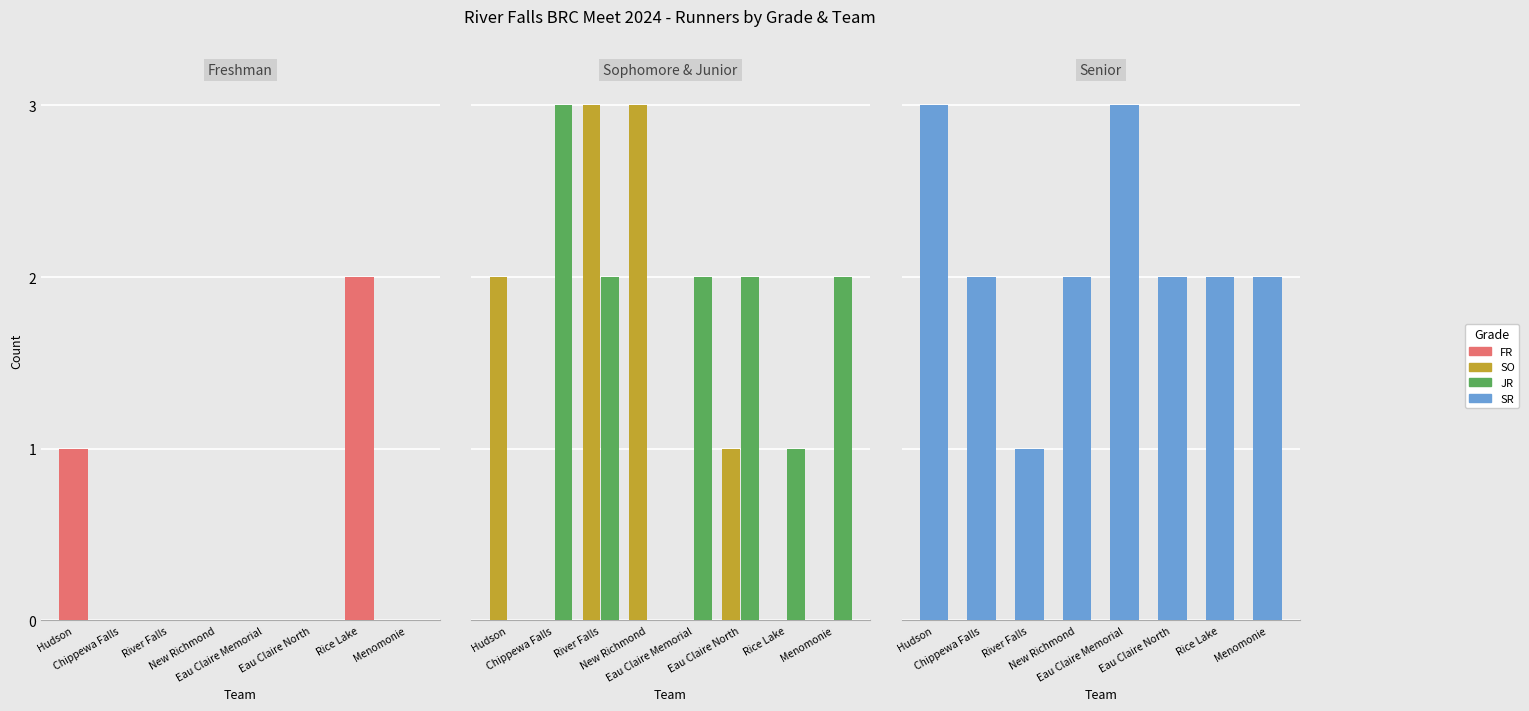

How many values in SO are above zero?

4